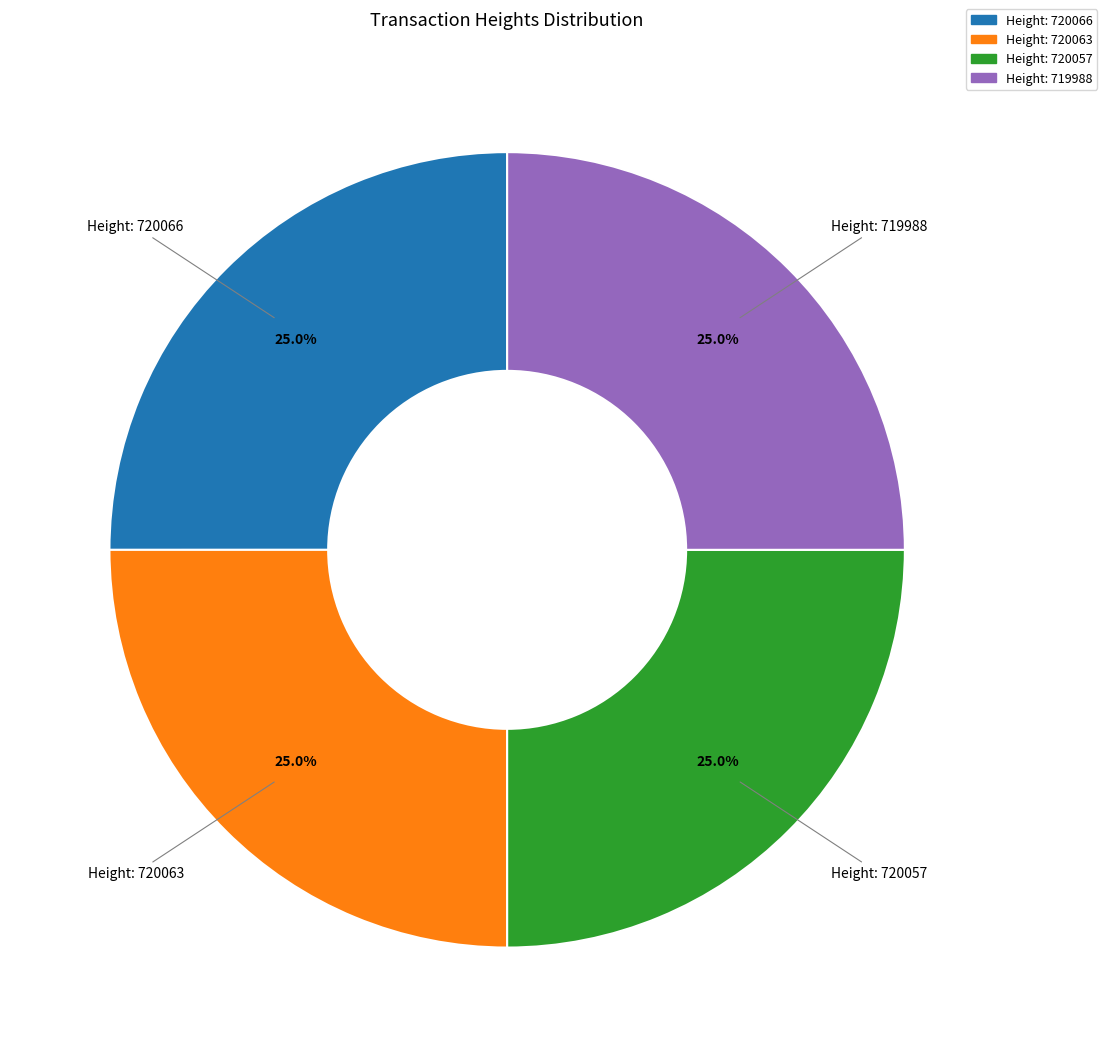

Approximately how many times larger is the value at Height: 720057 compared to Height: 720066?

1.0